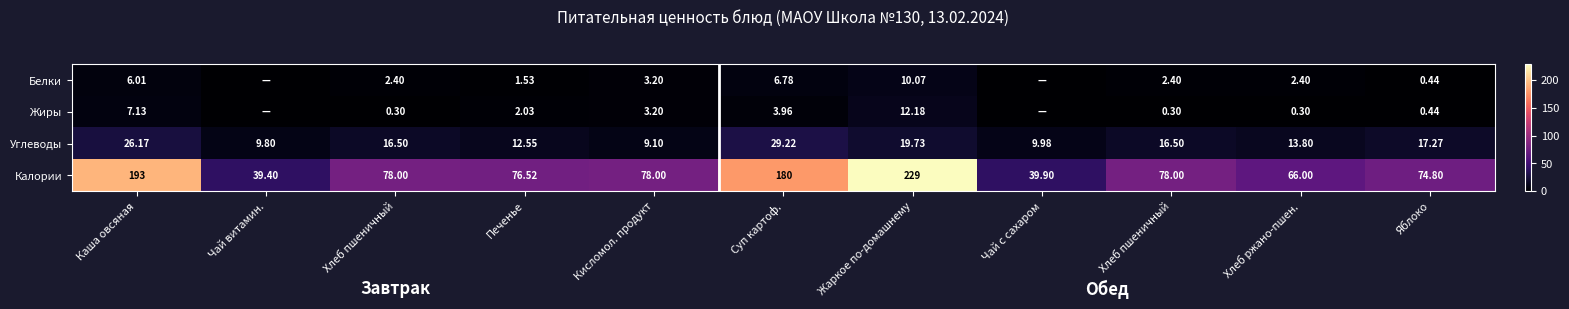

Is it true that Углеводы equals 5.7 at Хлеб пшеничный?

False